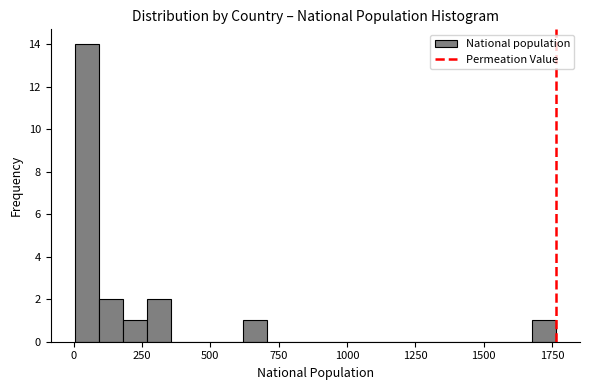

Around what value on the x-axis is the tallest bar? Give the approximate position of its centre, as read against the axis.

50